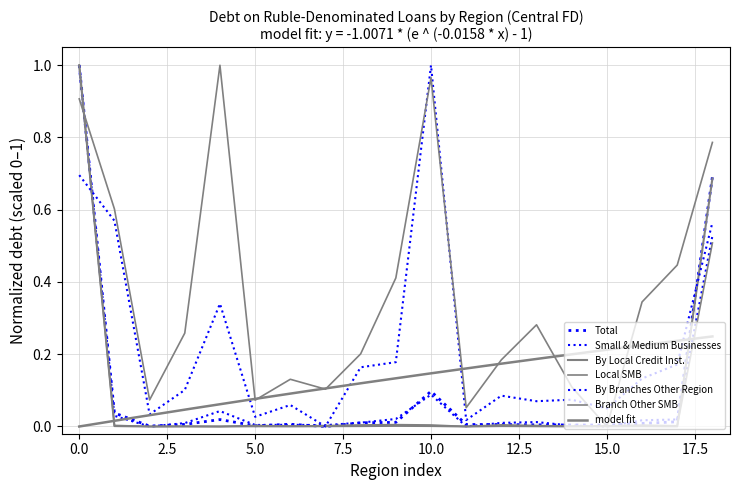

Which series has the widest spread of values?

Total